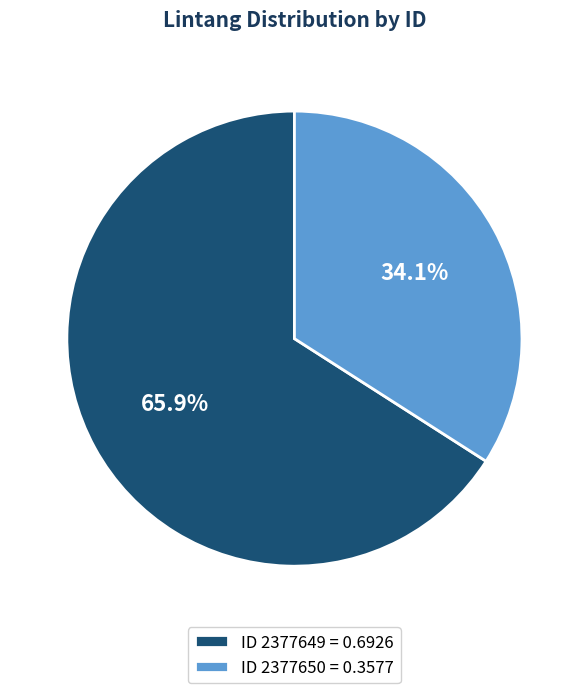

Do ID 2377650 = 0.3577 and ID 2377649 = 0.6926 together represent more than half of the pie?

Yes